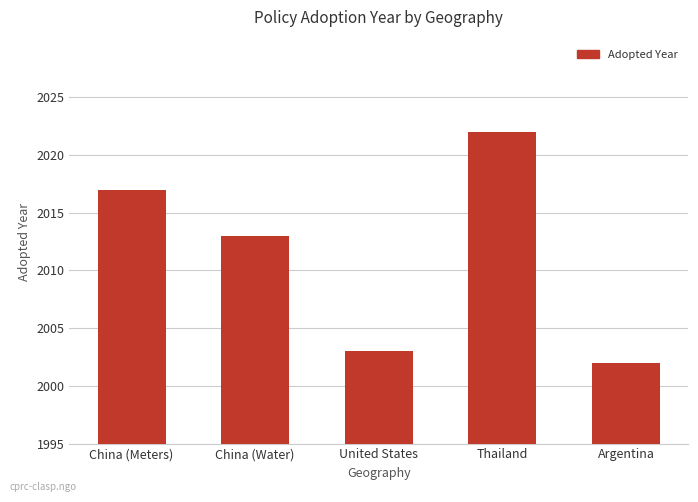

What is the change in value from United States to Argentina?

-1